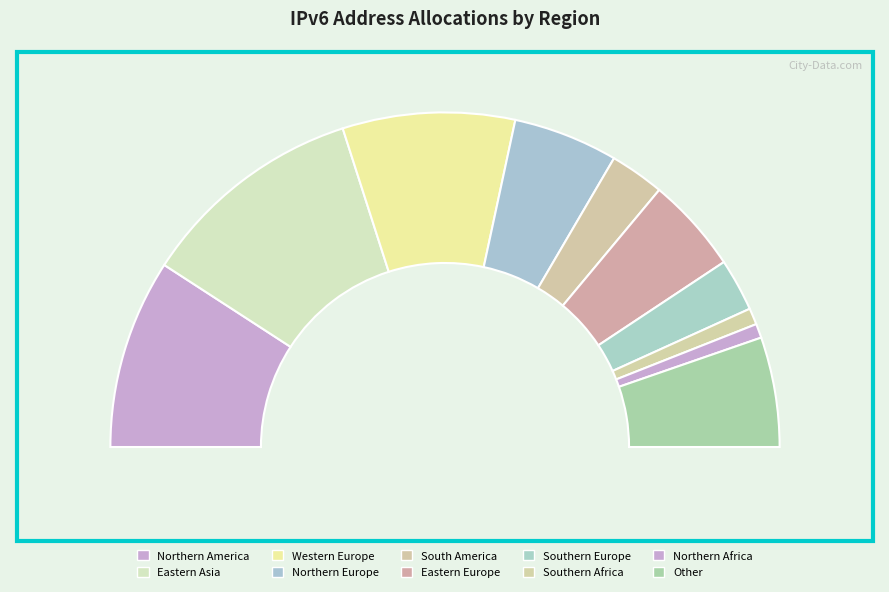

Which has a higher value, Northern America or Northern Europe?

Northern America